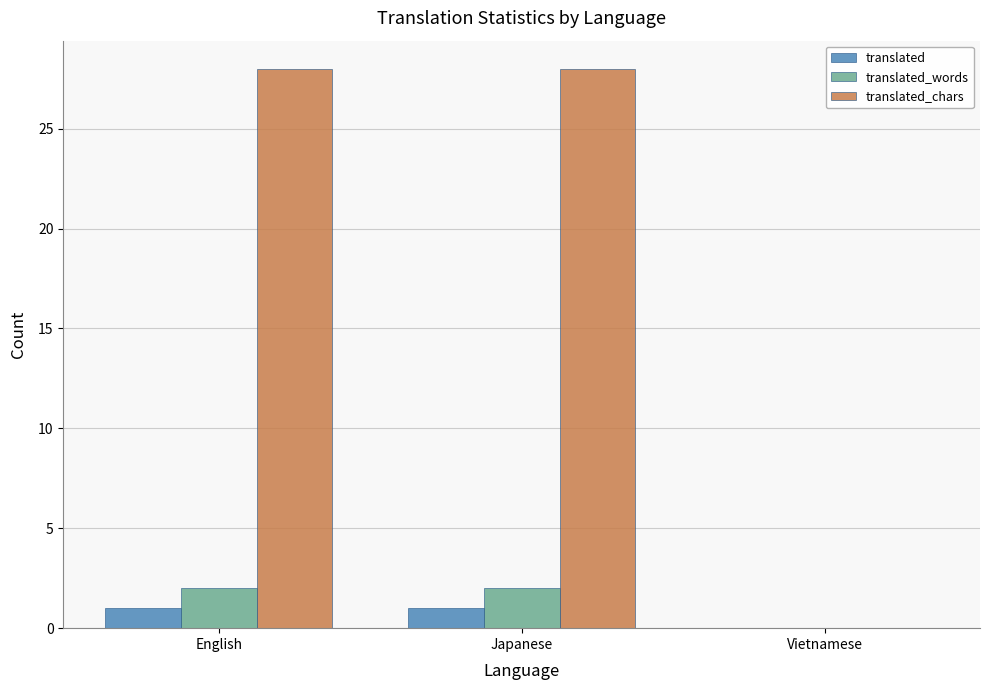

Is the value of translated_chars at English greater than the value of translated at English?

Yes